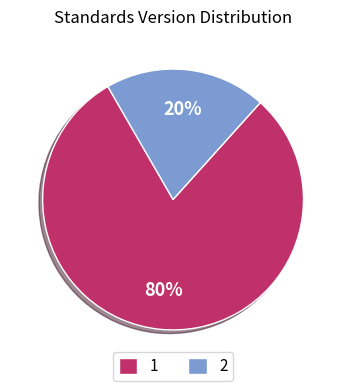

Is it true that 1 is 80% of the pie?

True